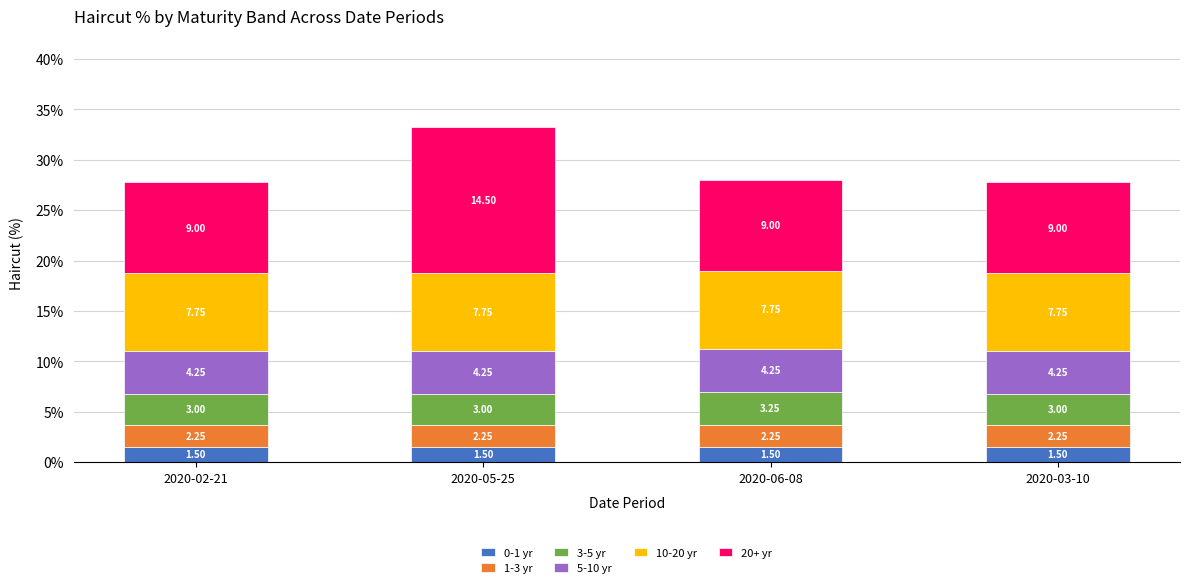

What is the maximum value for 0-1 yr?

1.5